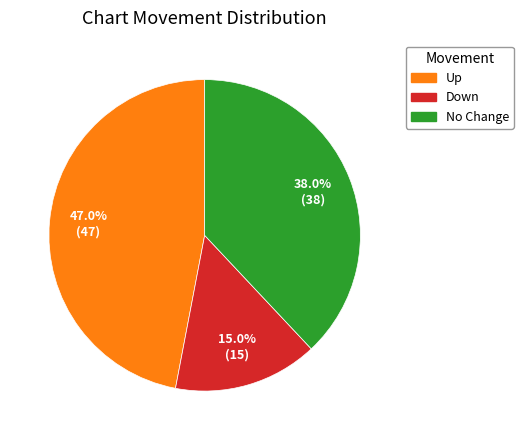

To the nearest percent, what is the average slice percentage?

33%